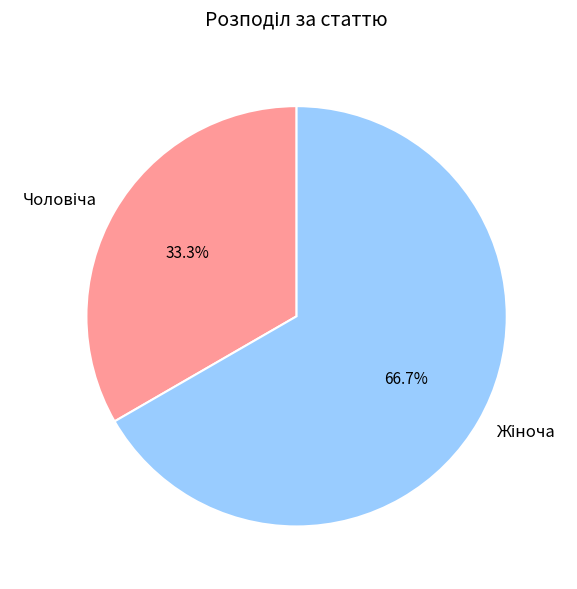

Does any single category account for the majority?

Yes